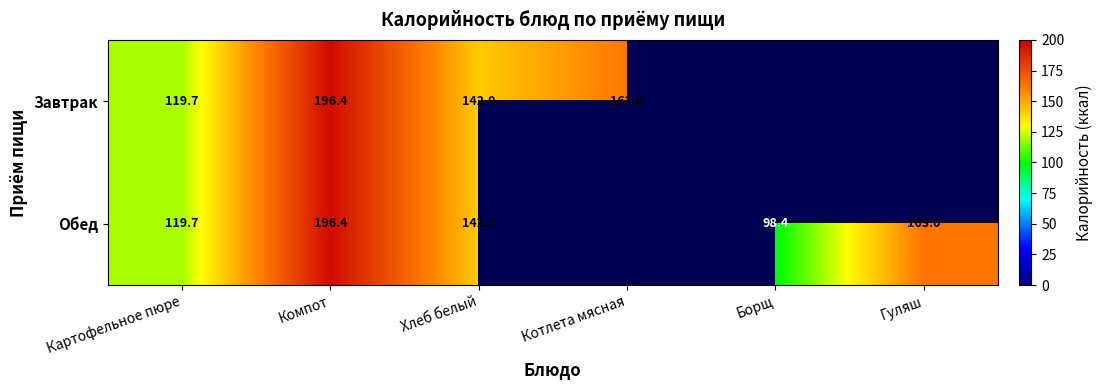

The value of Завтрак at Компот is 312.4. True or false?

False